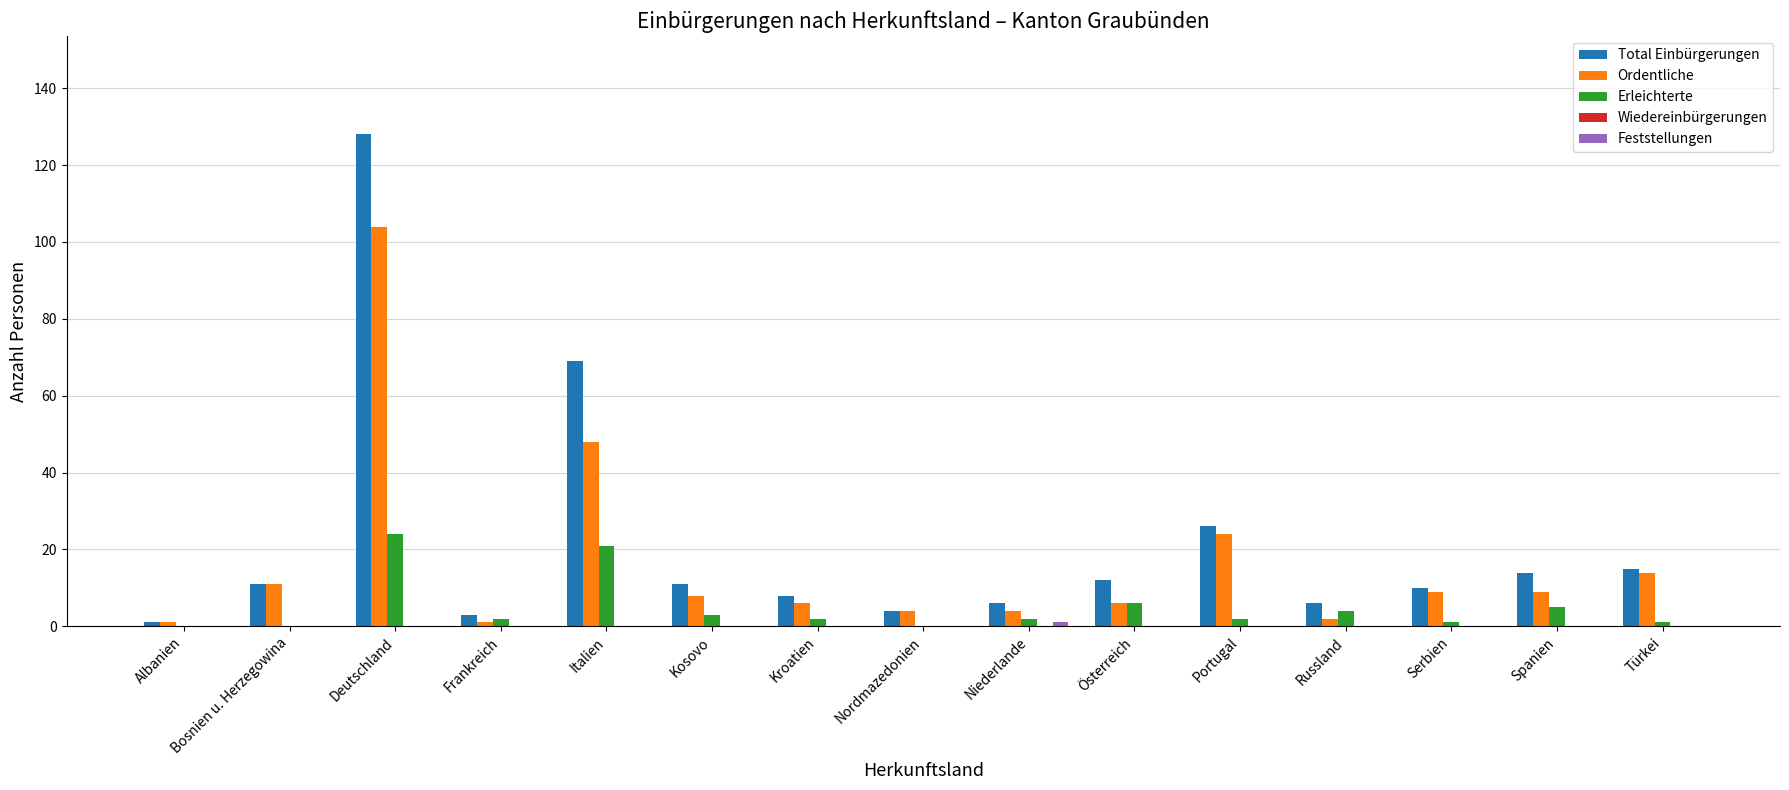

What is the highest value of the Total Einbürgerungen series?

128